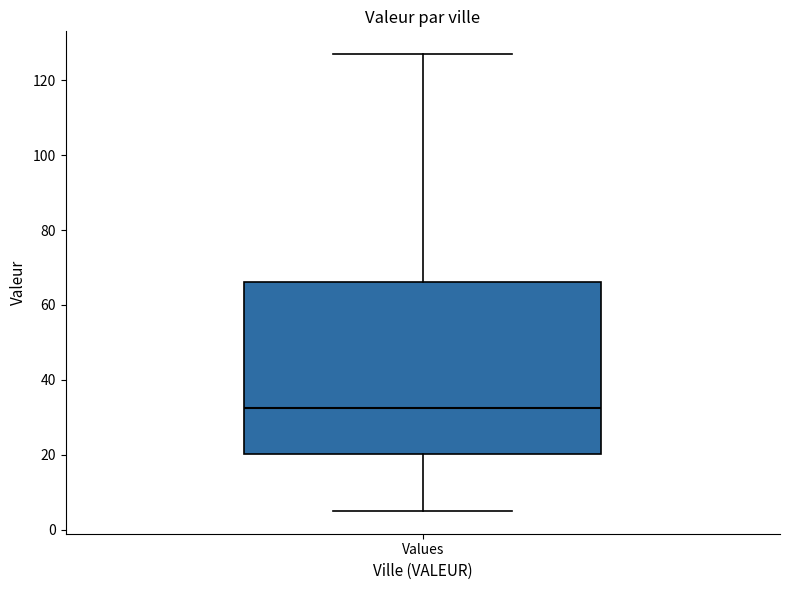

Where does the lower whisker of the box for Values end on the y-axis? The values are not printed on the chart, so give them approximately, as read against the axis.

6